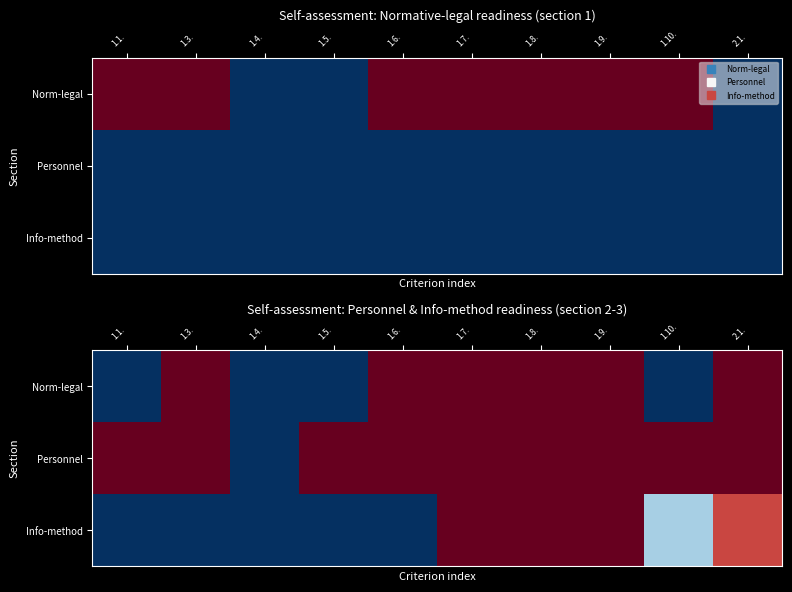

Which series has the largest total across all categories?

Personnel